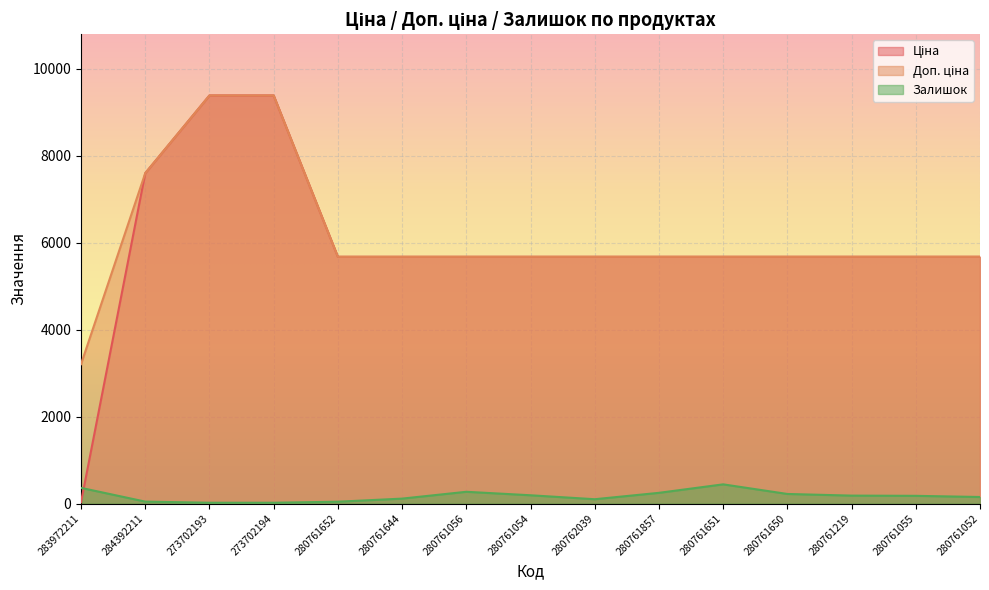

True or false: Доп. ціна and Залишок intersect in this chart.

False